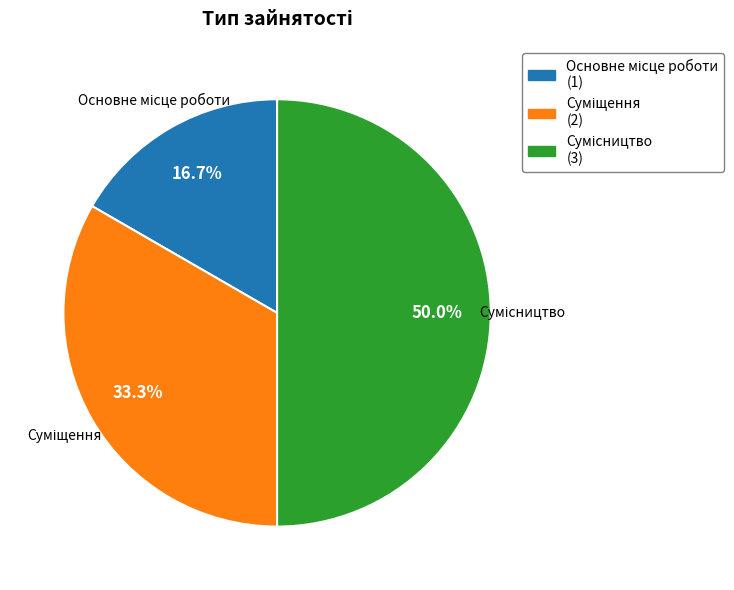

How many segments does this pie chart have?

3